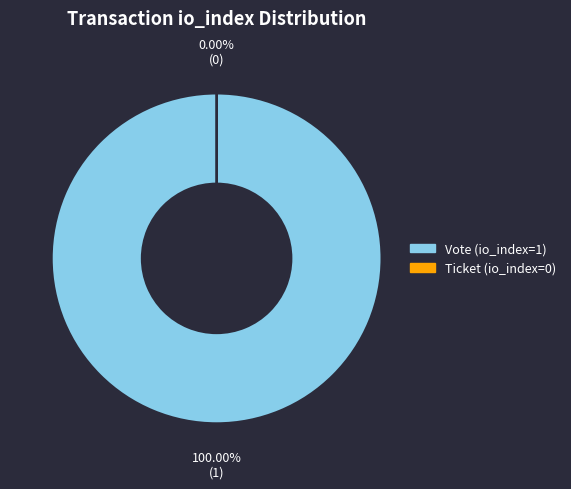

To the nearest percent, what is the difference between the Vote (io_index=1) and Ticket (io_index=0) slice percentages?

100%